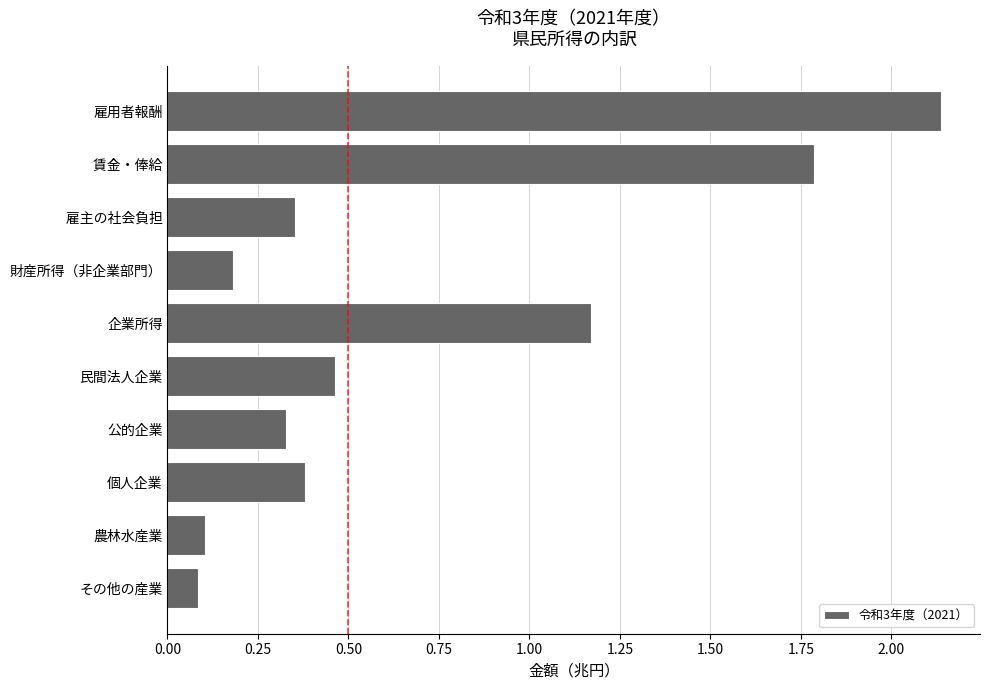

What is the difference between the second highest and second lowest values?

1.7